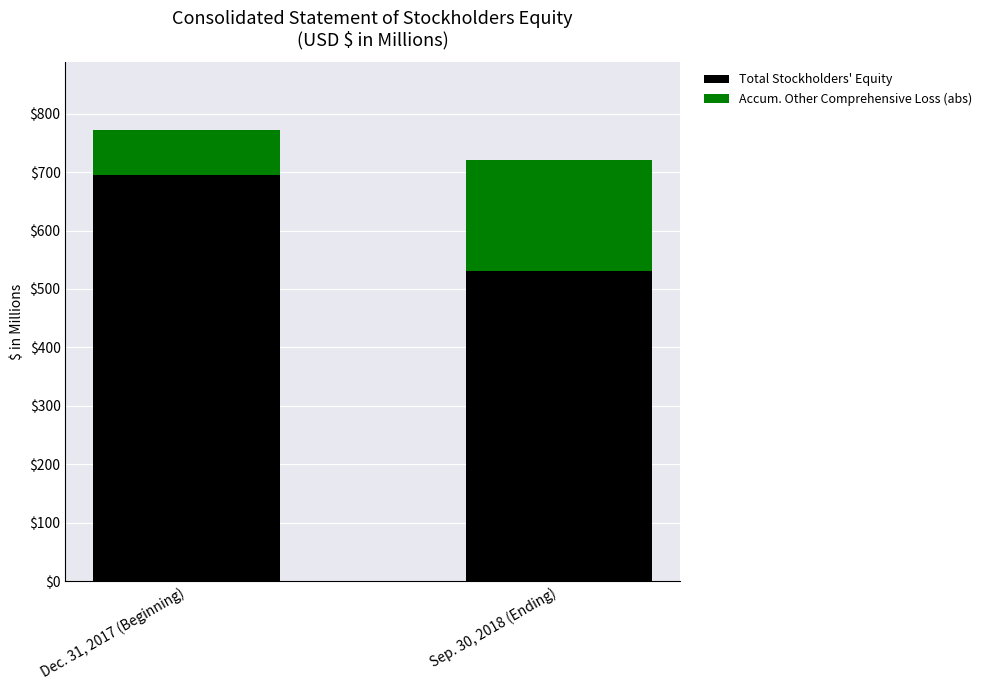

What value does the Total Stockholders' Equity series have at Sep. 30, 2018 (Ending)?

531.2